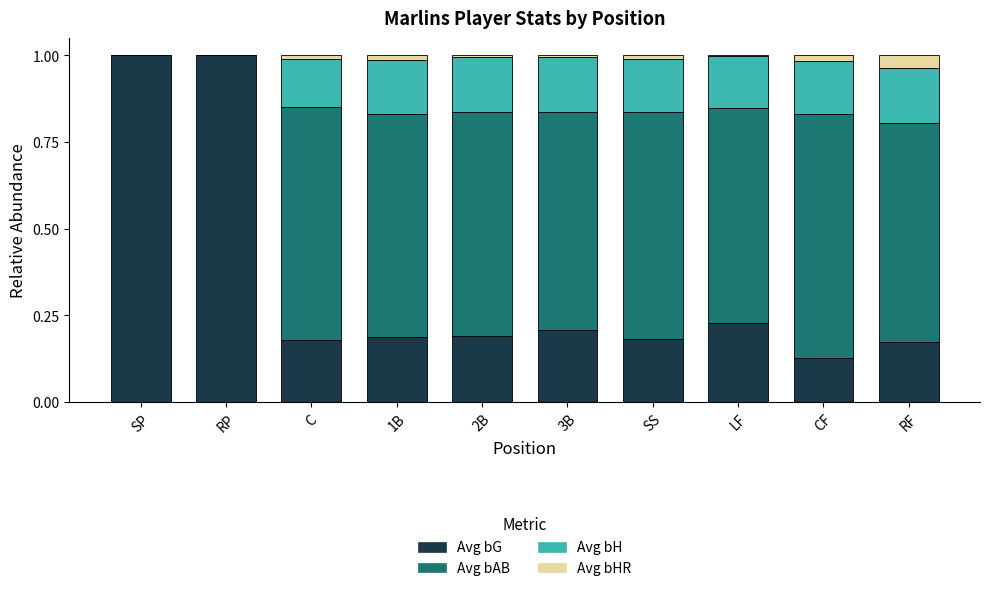

What is the total value across all series at RF?

1.0